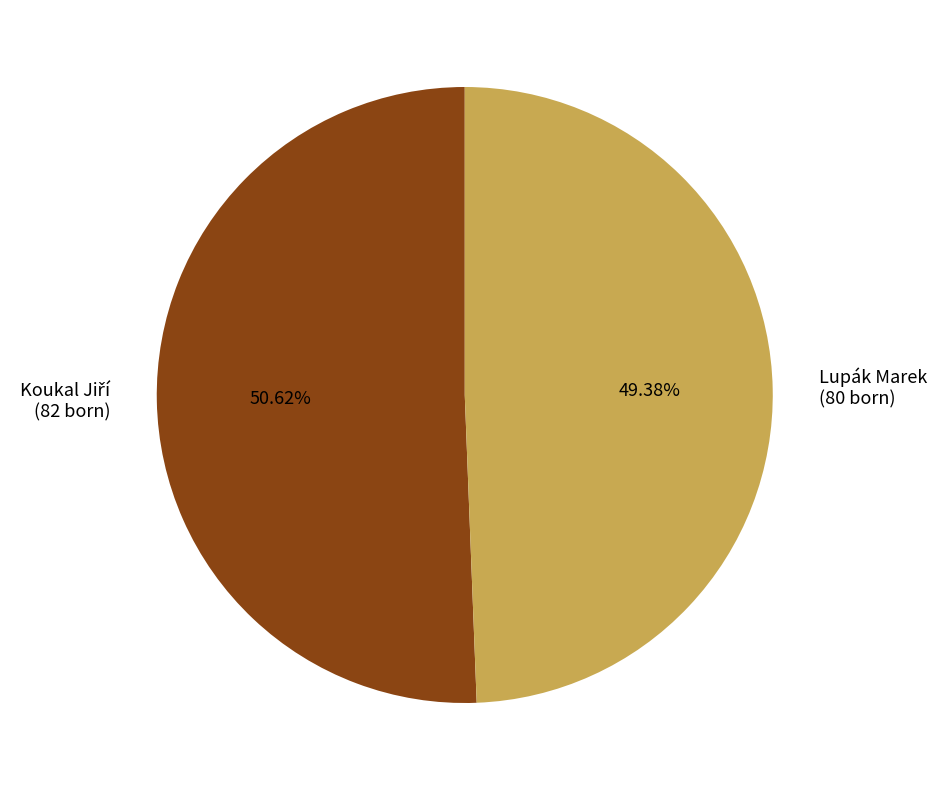

Does Lupák Marek (80 born) represent more than half of the total?

No